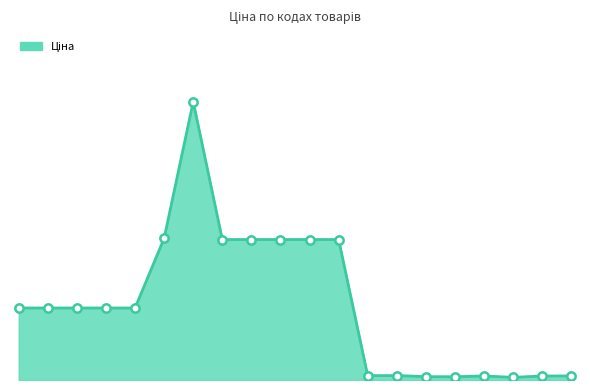

Is this an area chart (filled region under the line)?

Yes